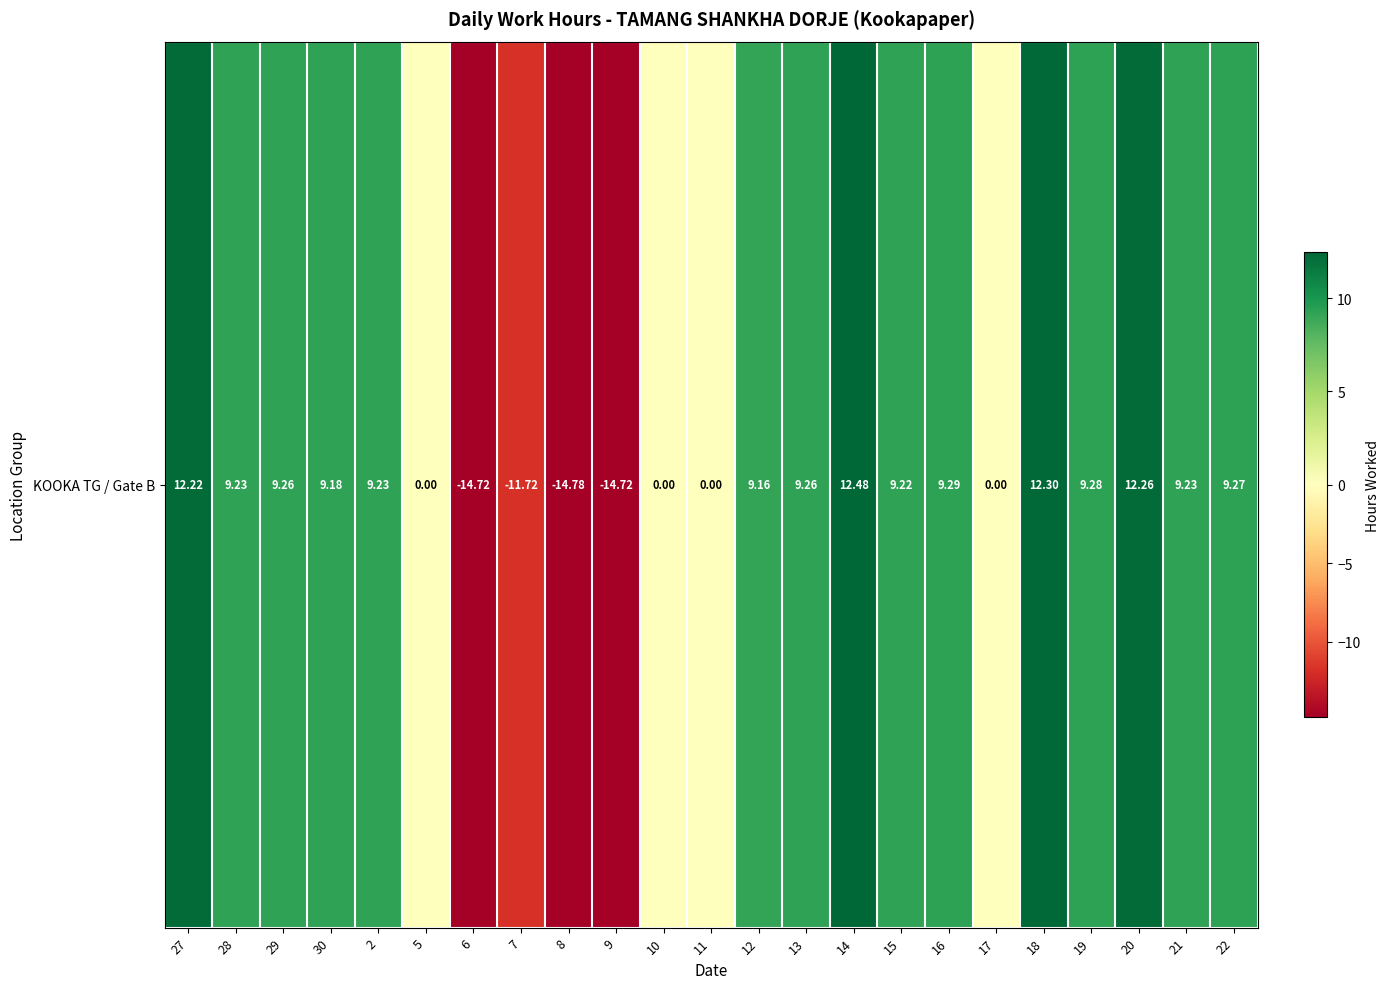

What is the change in value from 9 to 20?

+27.0